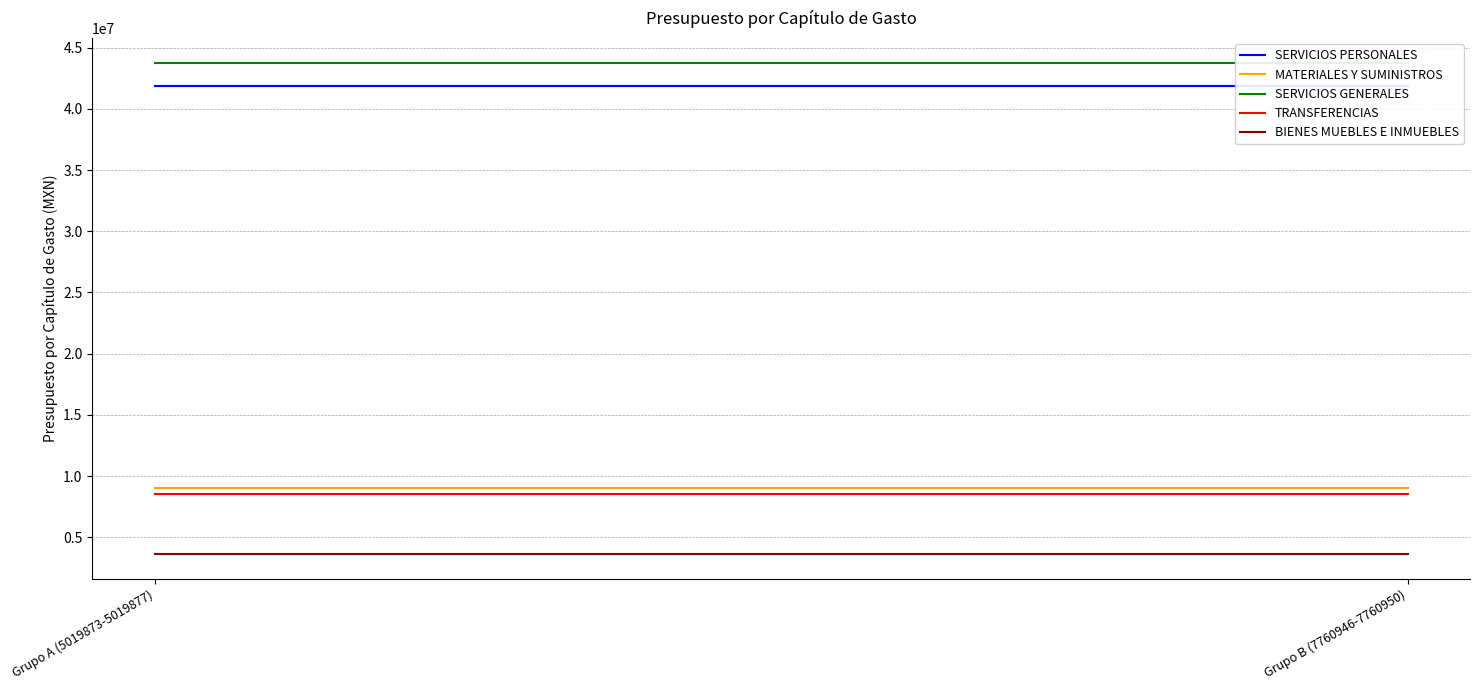

What is the average value of the BIENES MUEBLES E INMUEBLES series?

3620624